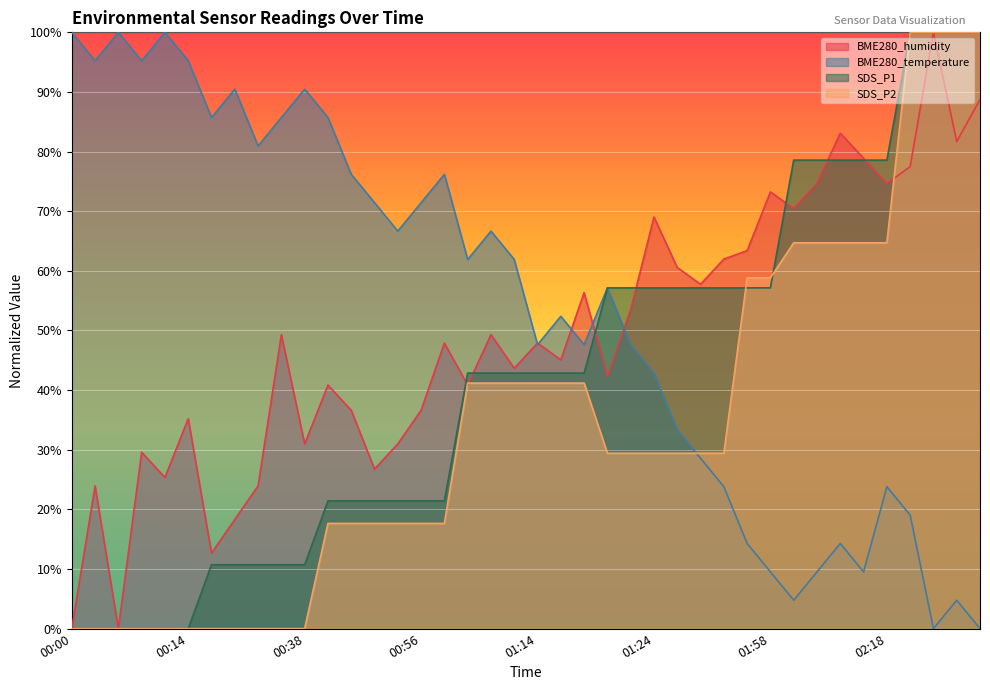

What is the sum of all SDS_P2 values?

1370.6